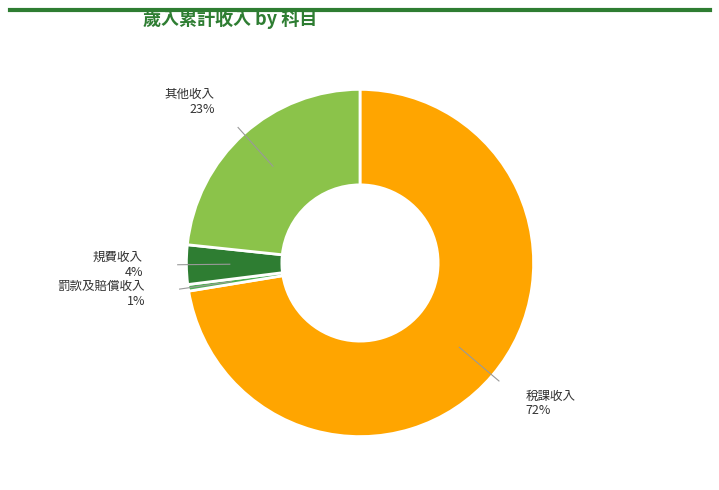

To the nearest percent, what is the average slice percentage?

25%